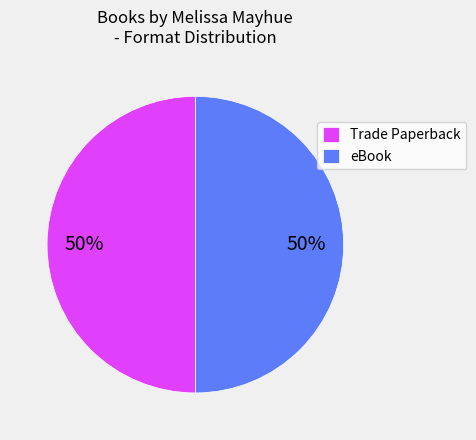

Do Trade Paperback and eBook together represent more than half of the pie?

Yes